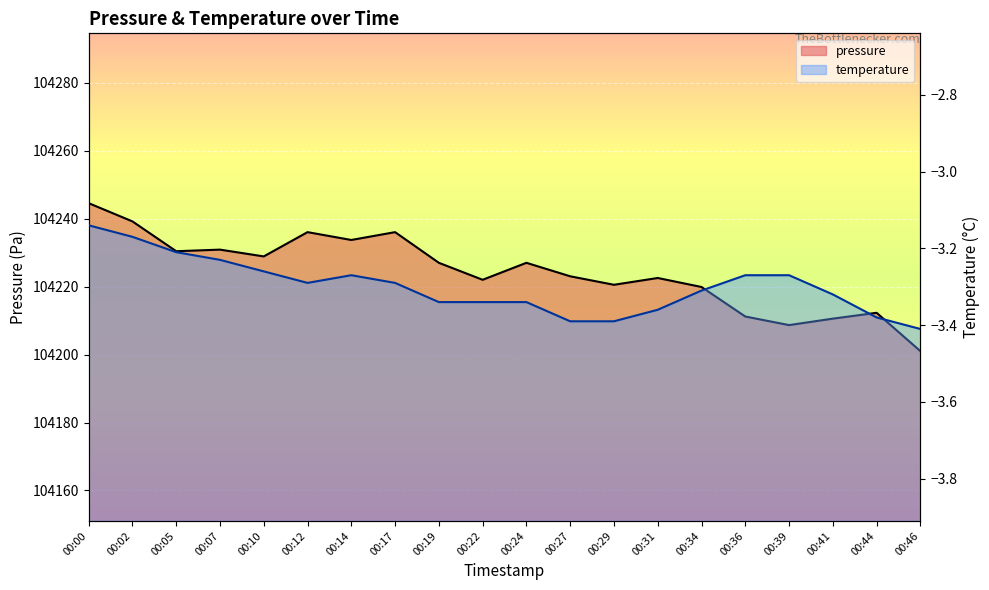

Rank the series by their average value, from lowest to highest.

temperature, pressure